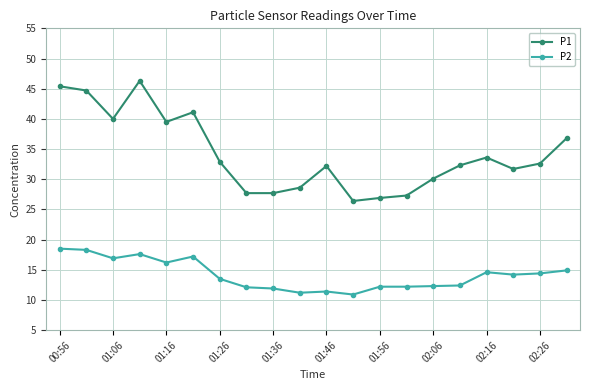

What is the value of the P2 point at the 5th from the left?

16.2